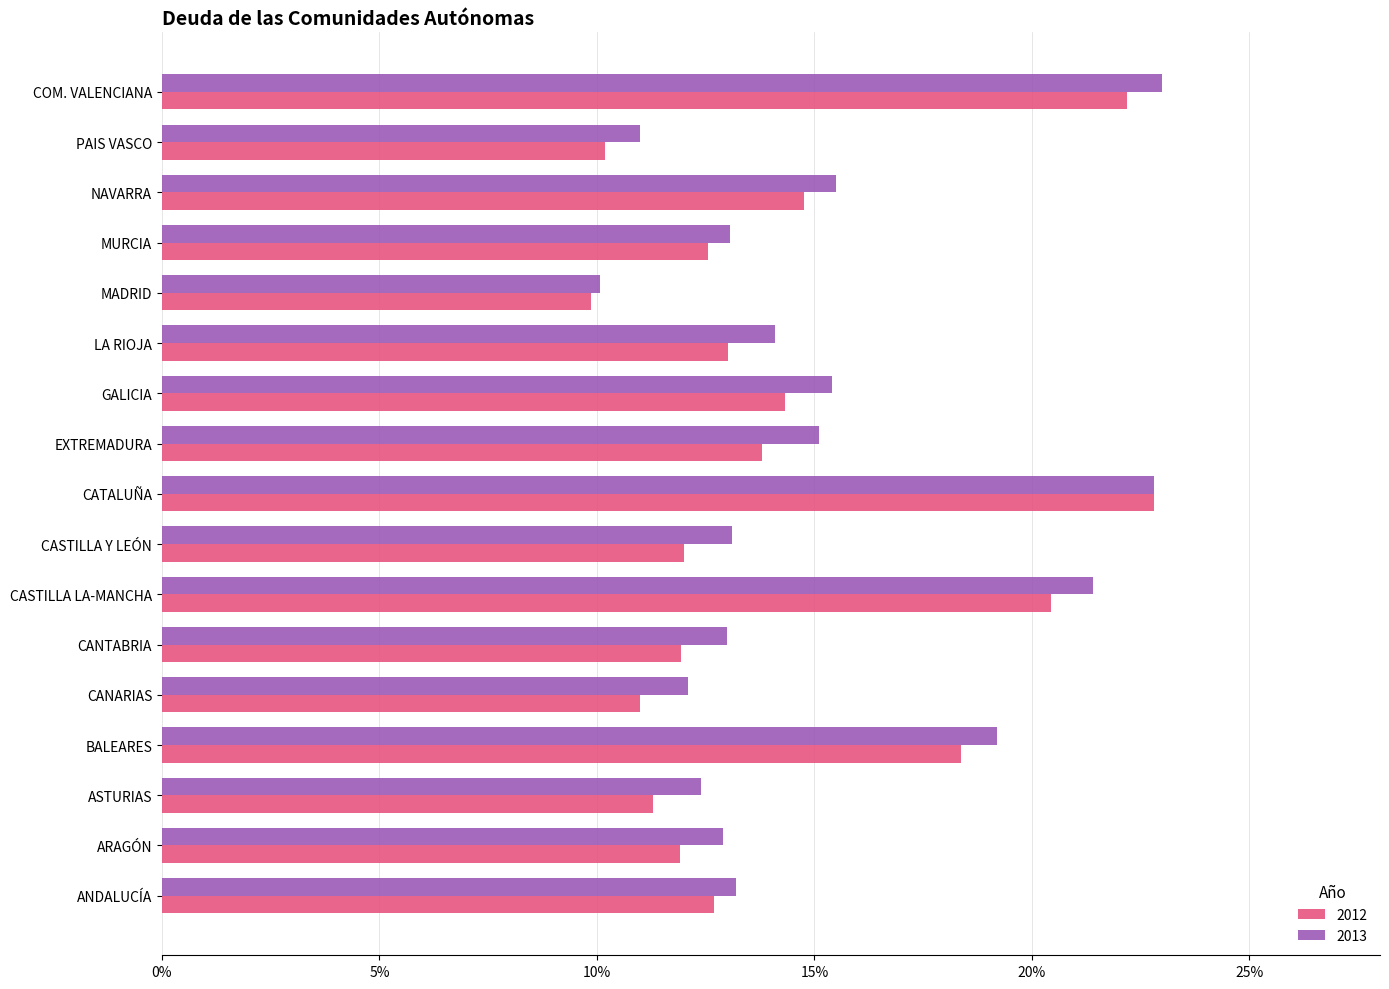

Which series has the largest total across all categories?

2013